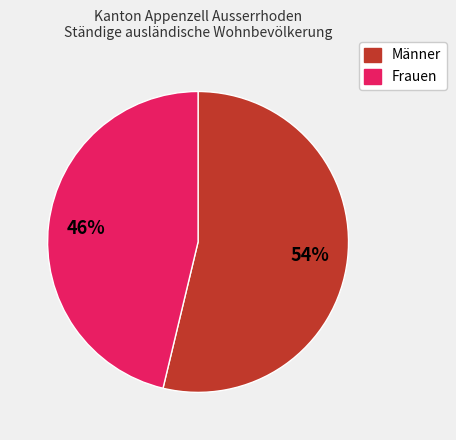

What percentage is the Männer slice, to the nearest percent?

54%